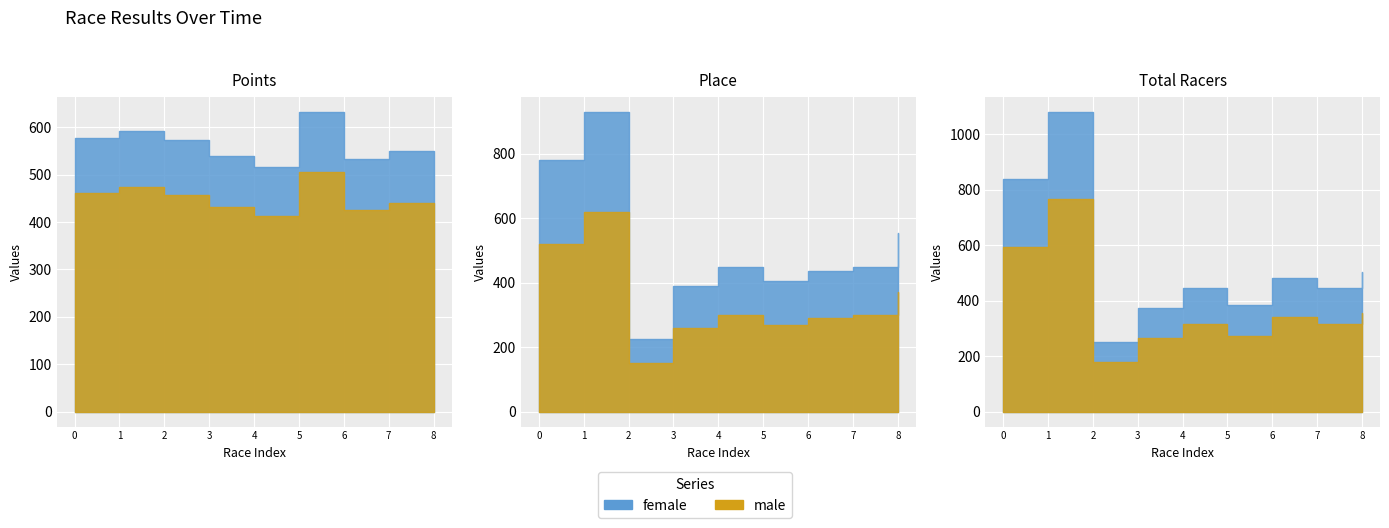

True or false: Points and Total Racers intersect in this chart.

False